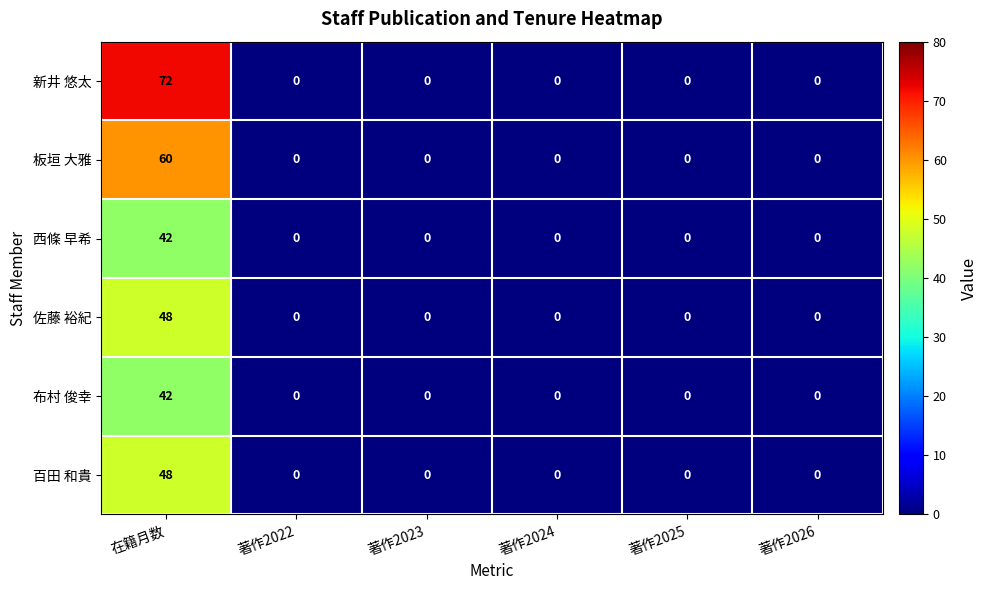

True or false: 百田 和貴 has a value of -23 at 著作2024.

False